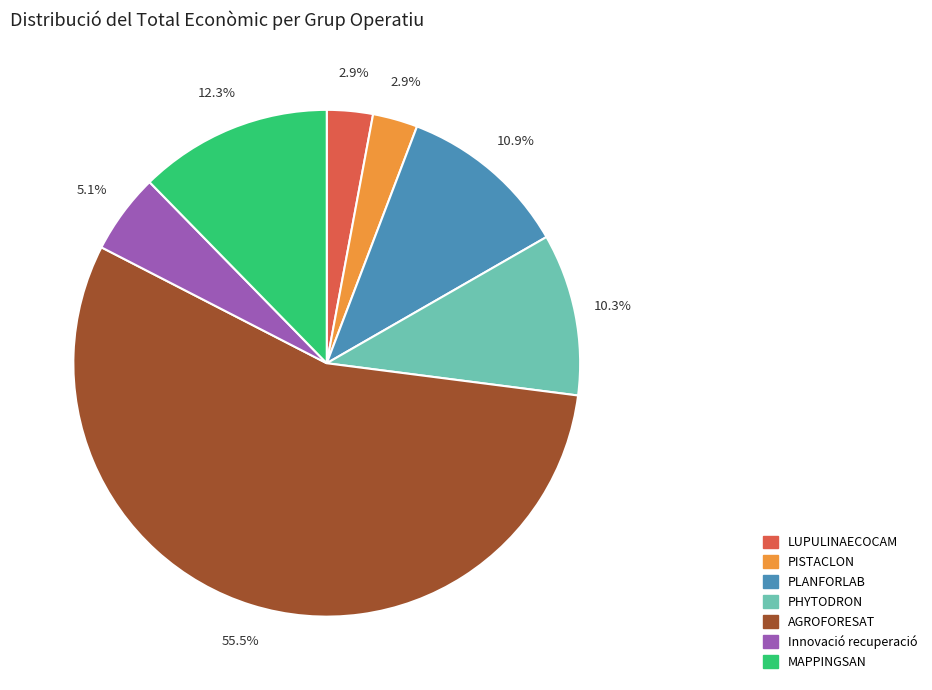

Count the number of slices in the pie.

7